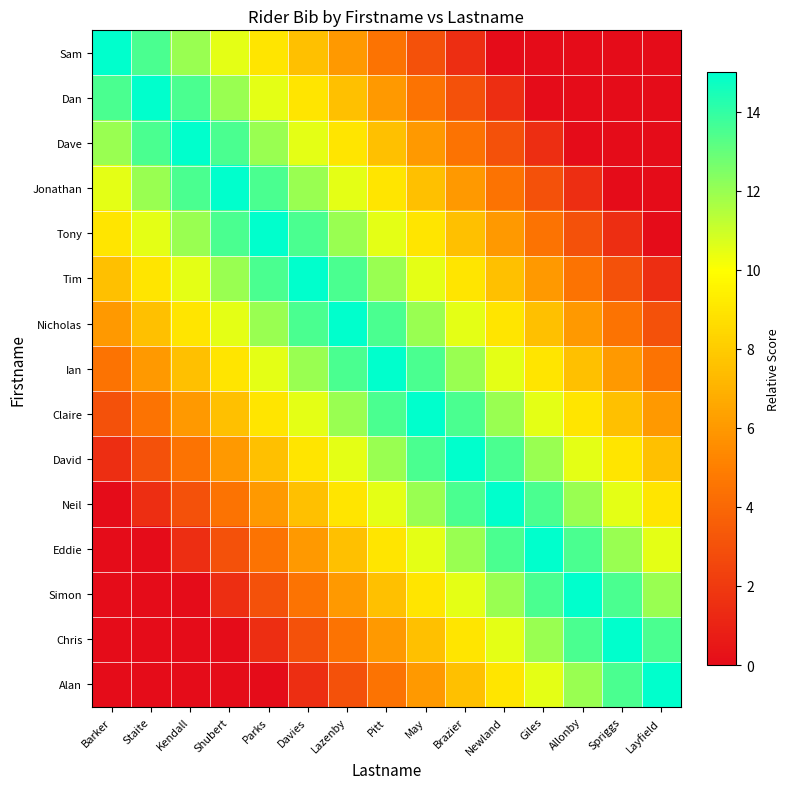

At which category is the sum across all series the highest?

Pitt